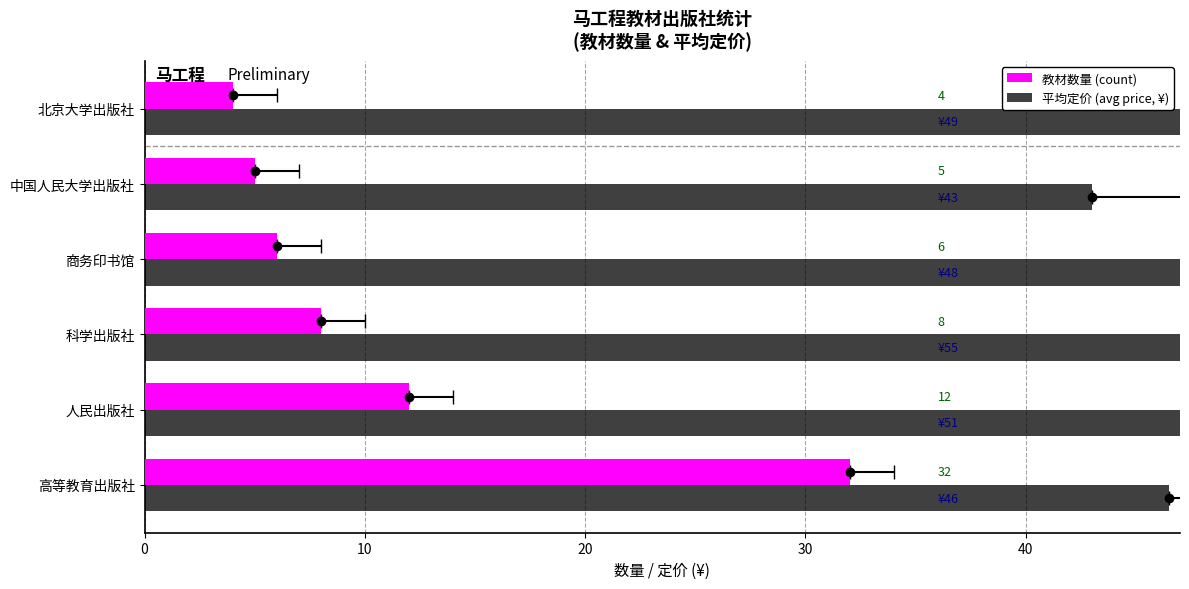

What are all the series names shown in the legend?

教材数量 (count), 平均定价 (avg price, ¥)